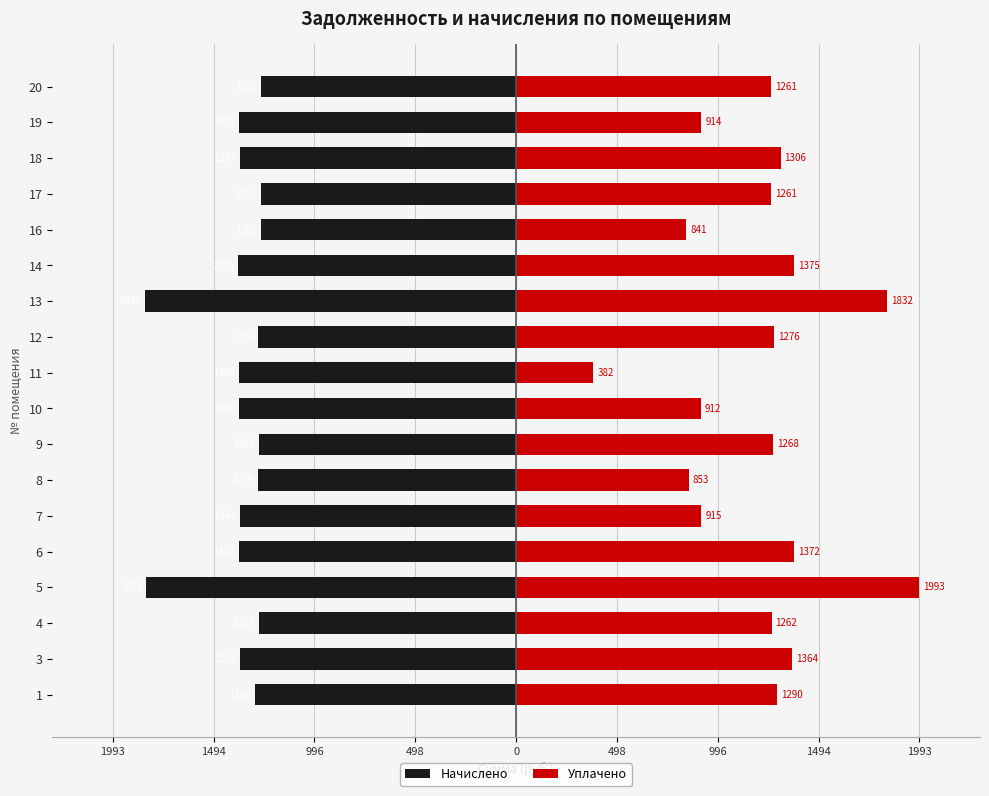

Which series has the widest spread of values?

Уплачено